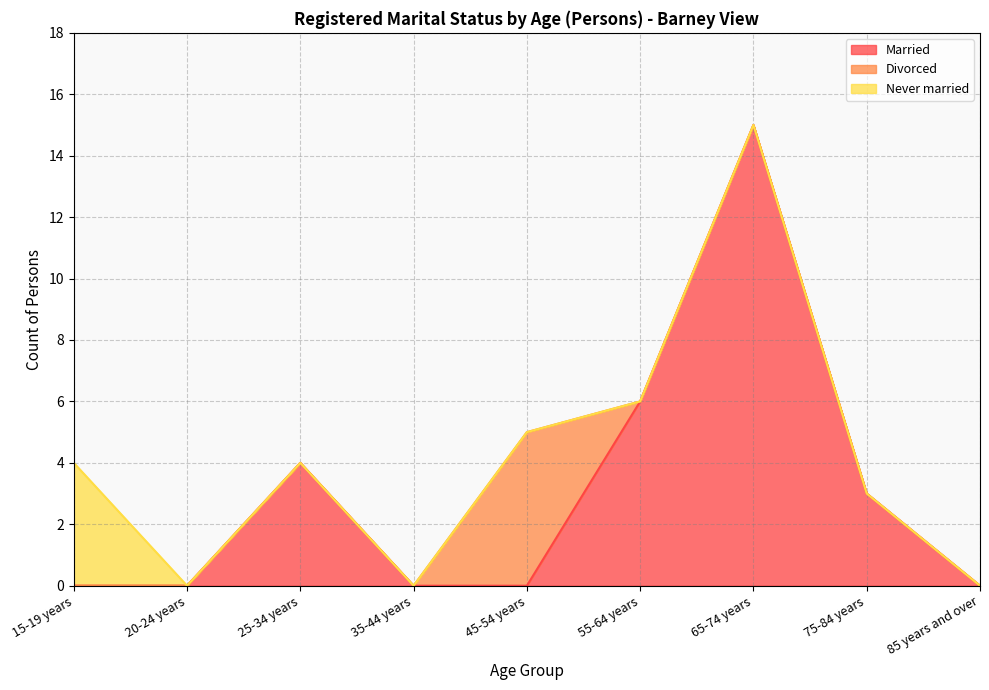

True or false: Married and Never married cross at least once.

False